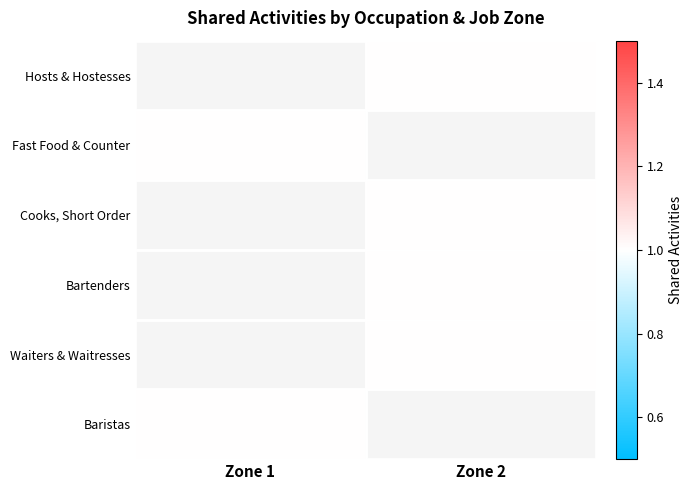

The value of Baristas at Zone 1 is 1.0. True or false?

True